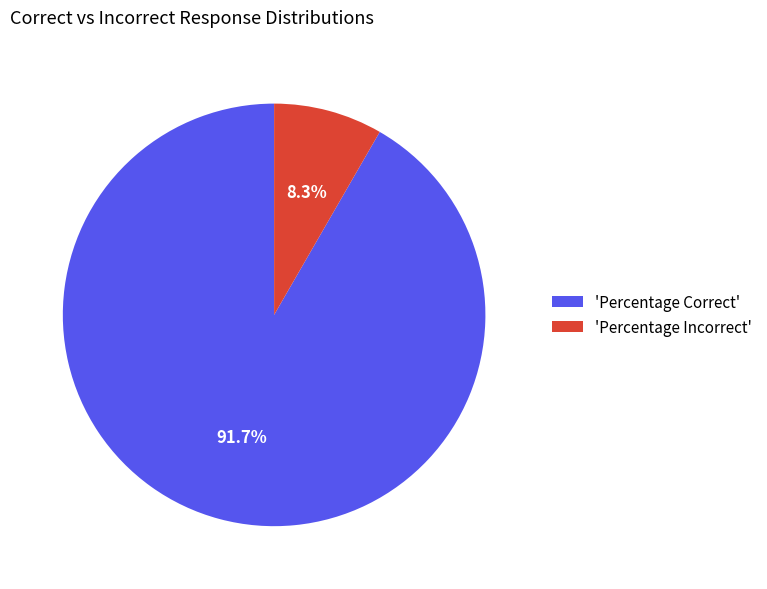

How many slices are in this pie chart?

2